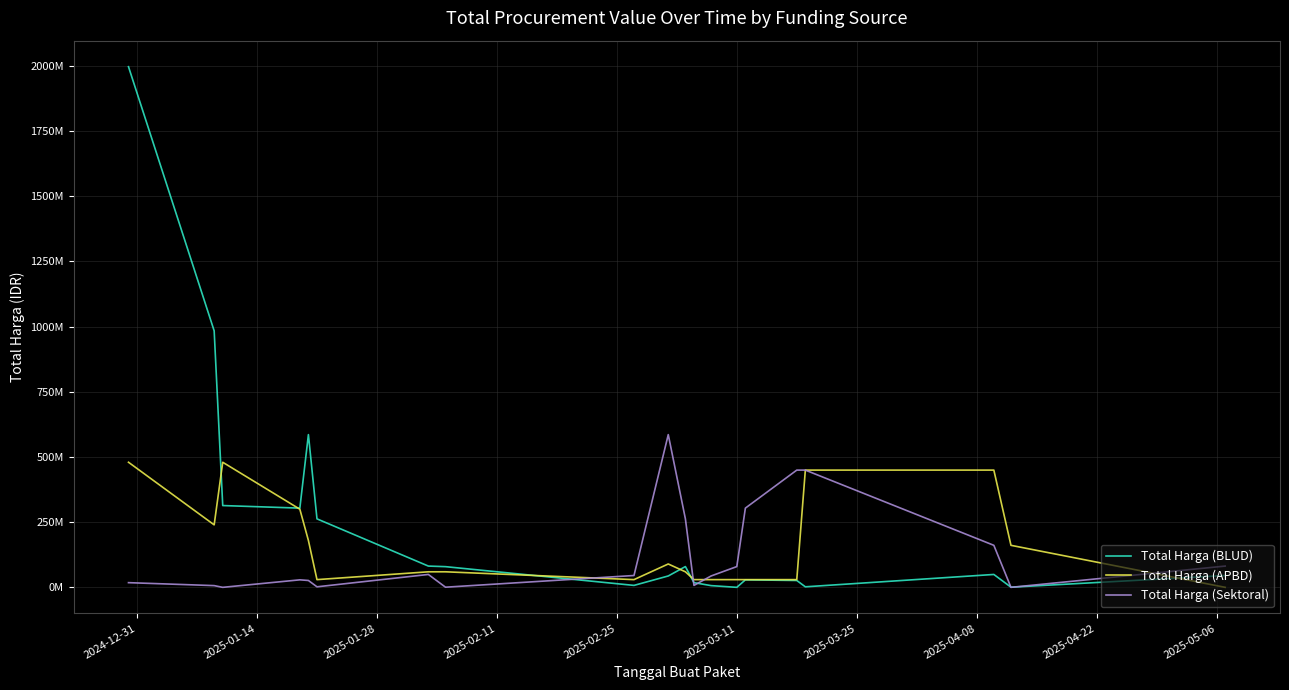

What is the smallest value displayed?

410700